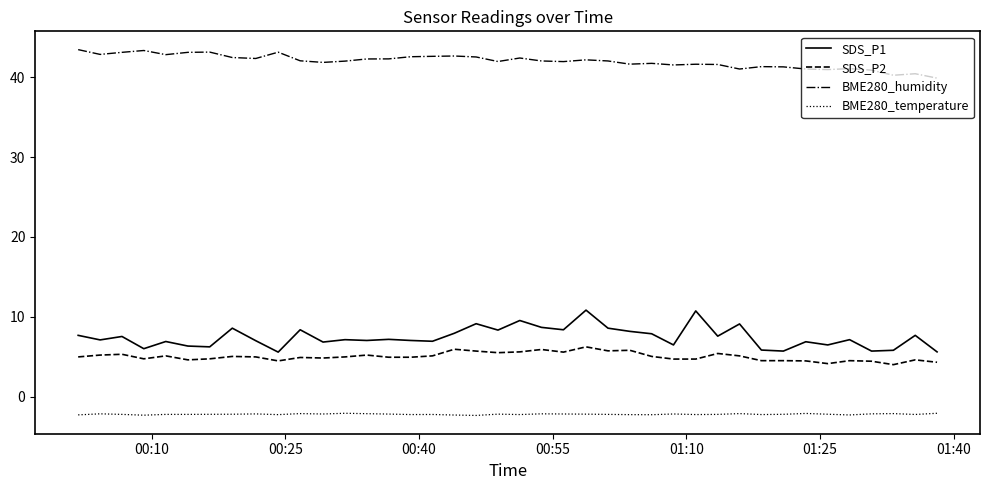

Rank the series by their maximum value, from highest to lowest.

BME280_humidity, SDS_P1, SDS_P2, BME280_temperature